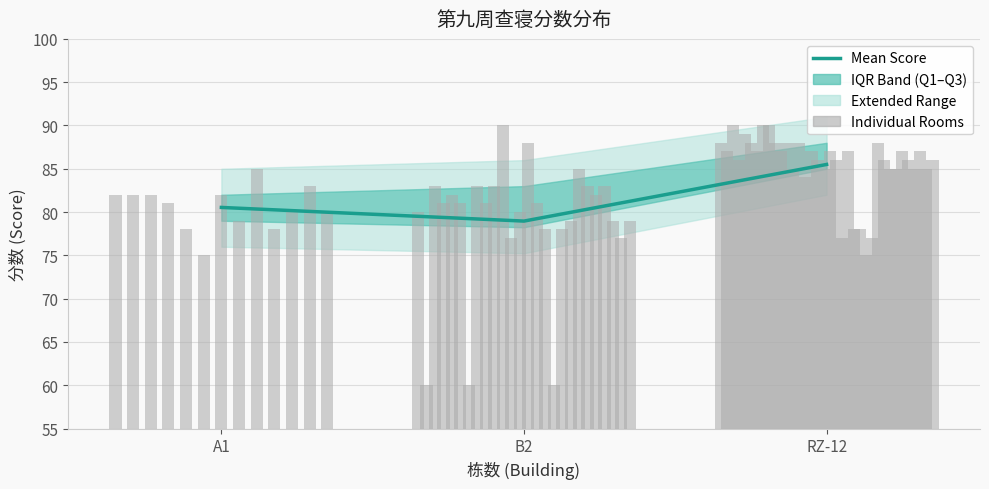

Reading right to left, what are all the values shown in this chart?

RZ-12=85.5	B2=79.0	A1=80.5